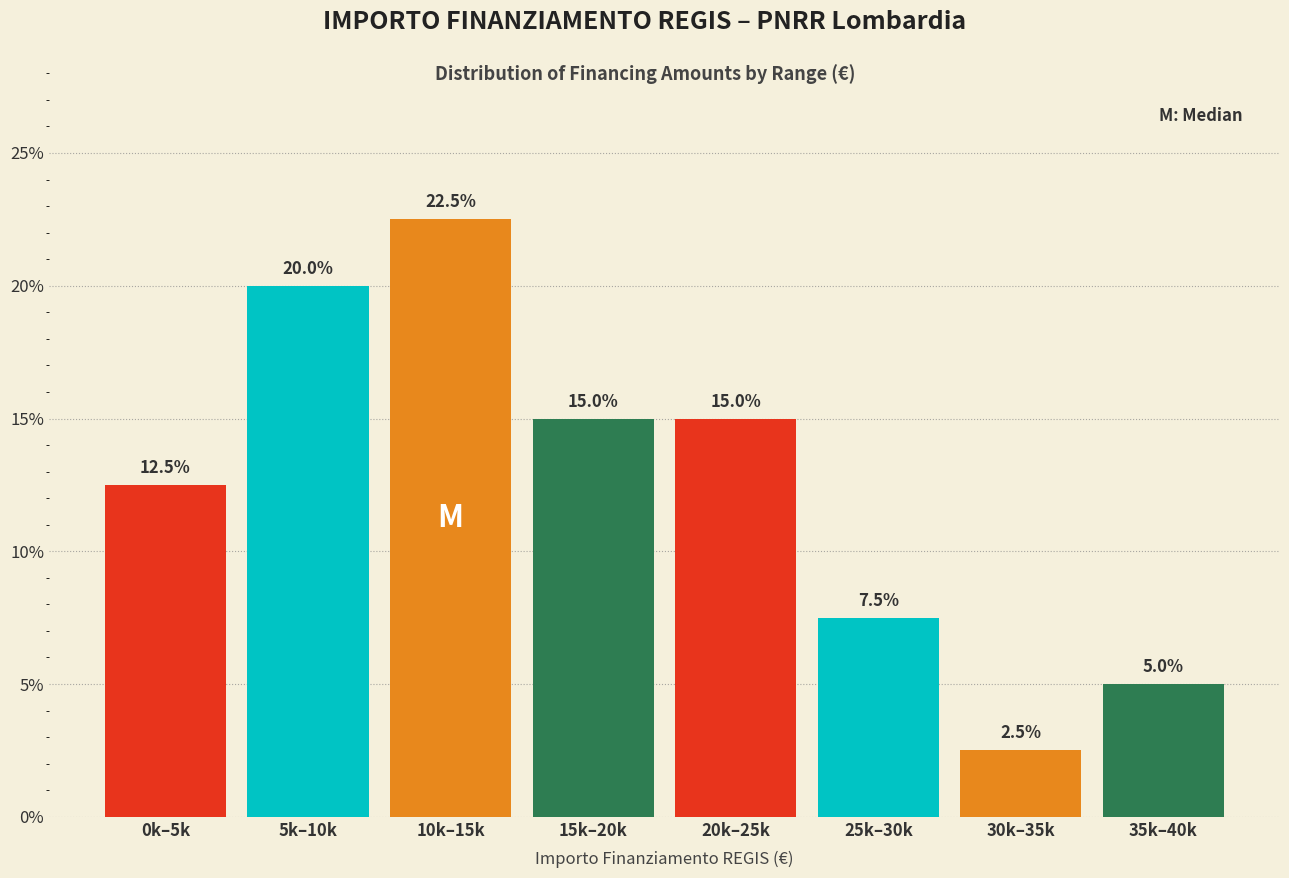

Reading left to right, what are all the values shown in this chart?

0k–5k=12.5	5k–10k=20.0	10k–15k=22.5	15k–20k=15.0	20k–25k=15.0	25k–30k=7.5	30k–35k=2.5	35k–40k=5.0